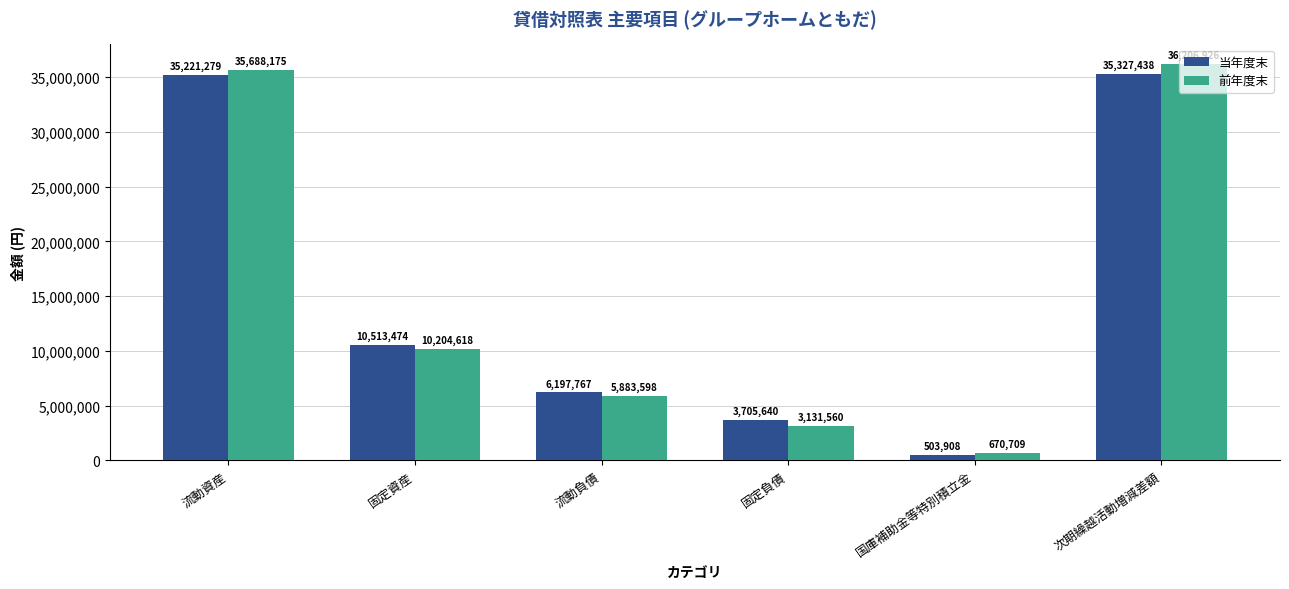

Which label corresponds to the smallest value in the chart?

国庫補助金等特別積立金